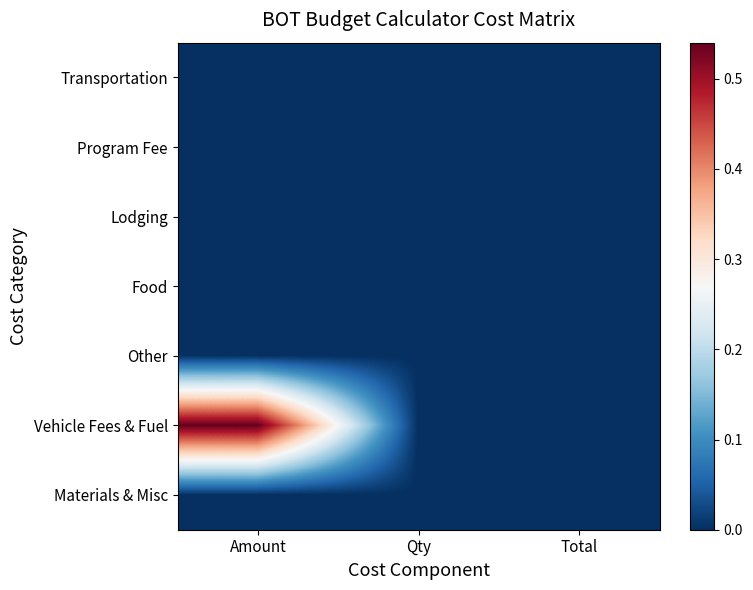

Reading right to left, extract all data points from this chart.

Transportation: Total=0.0	Qty=0.0	Amount=0.0
Program Fee: Total=0.0	Qty=0.0	Amount=0.0
Lodging: Total=0.0	Qty=0.0	Amount=0.0
Food: Total=0.0	Qty=0.0	Amount=0.0
Other: Total=0.0	Qty=0.0	Amount=0.0
Vehicle Fees & Fuel: Total=0.0	Qty=0.0	Amount=0.5
Materials & Misc: Total=0.0	Qty=0.0	Amount=0.0